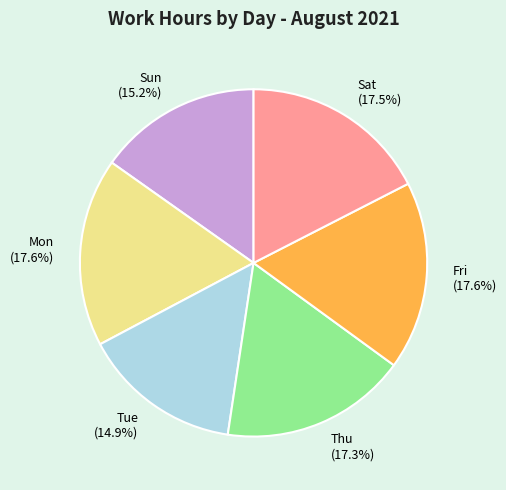

Does Tue account for over 50% of the chart?

No